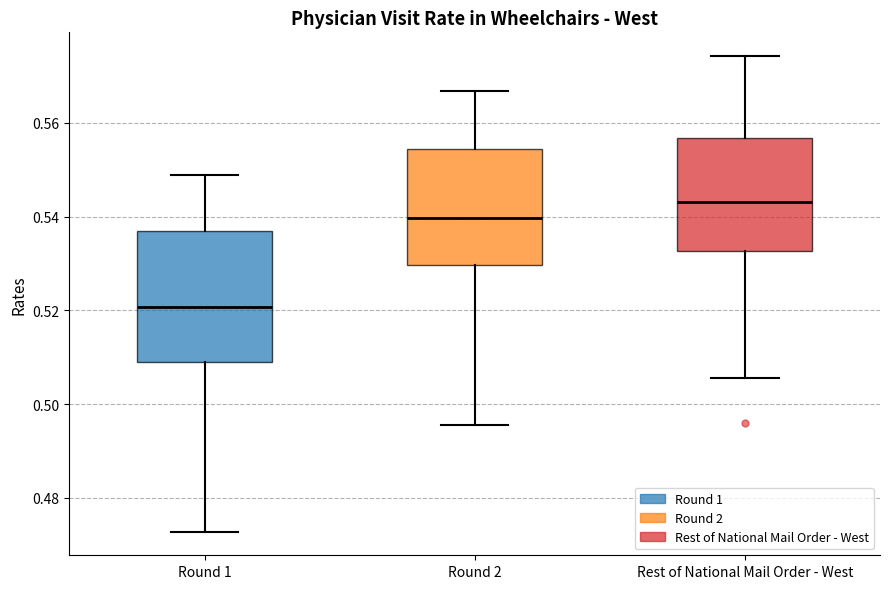

Which box has the highest median line?

Rest of National Mail Order - West